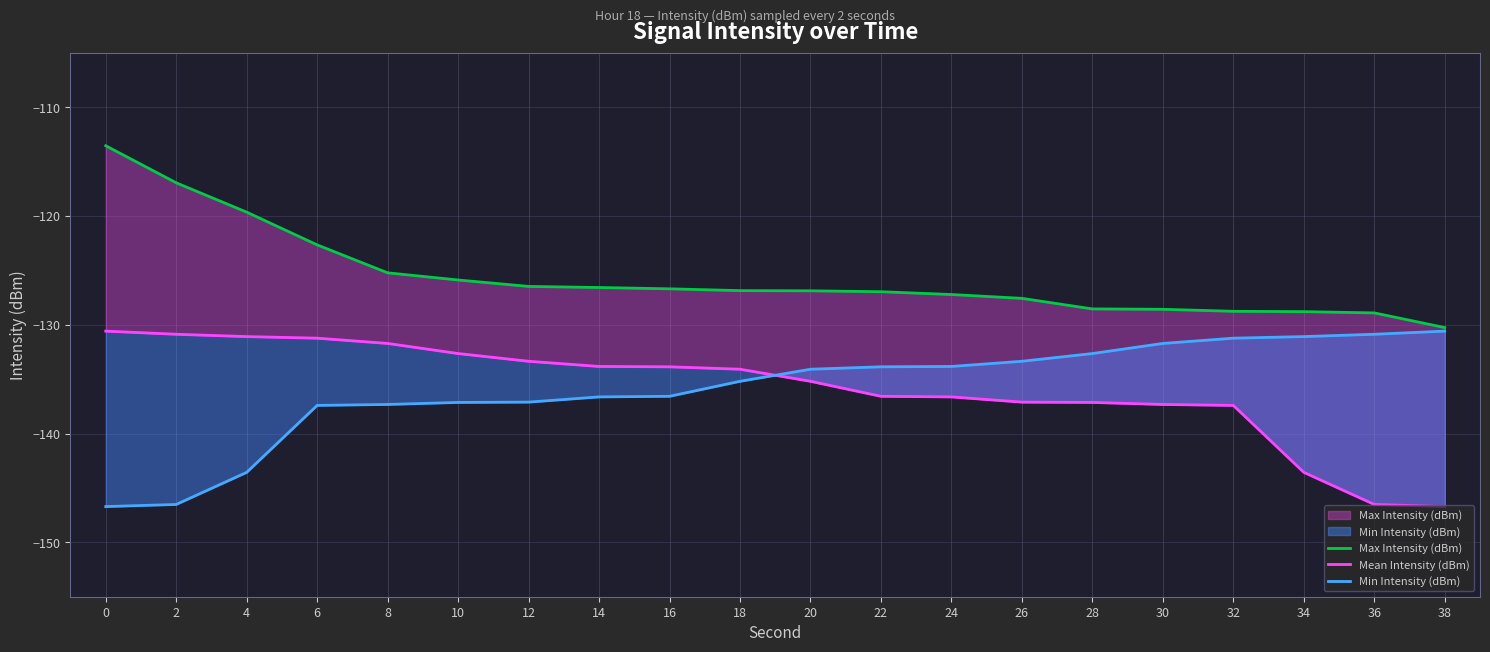

How many categories are shown in the chart?

20